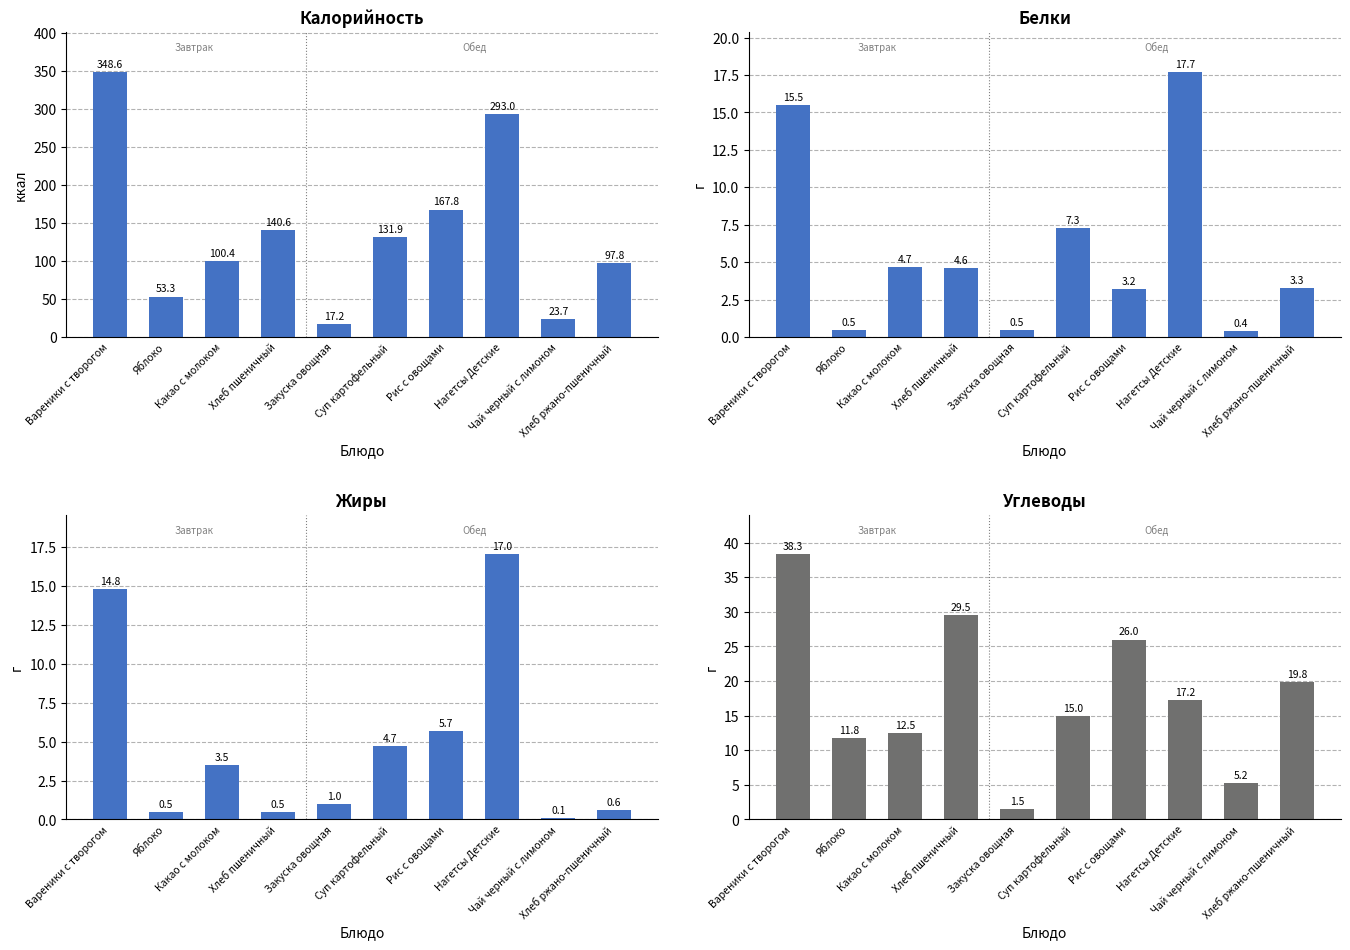

What is the minimum value shown in the chart?

0.1